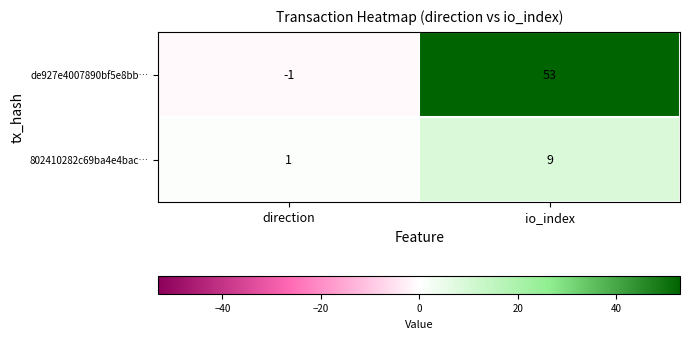

Which category has the lowest value in the de927e4007890bf5e8bb… series?

direction